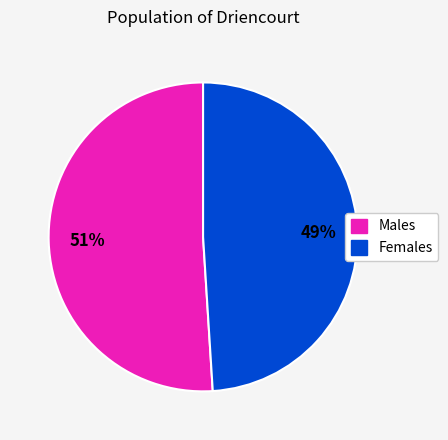

Is there any slice that represents more than half of the pie?

Yes